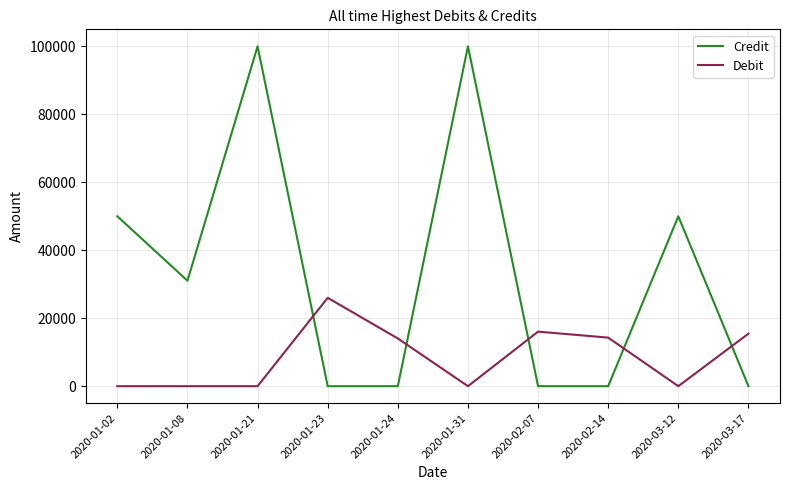

Is this an area chart (filled region under the line)?

No